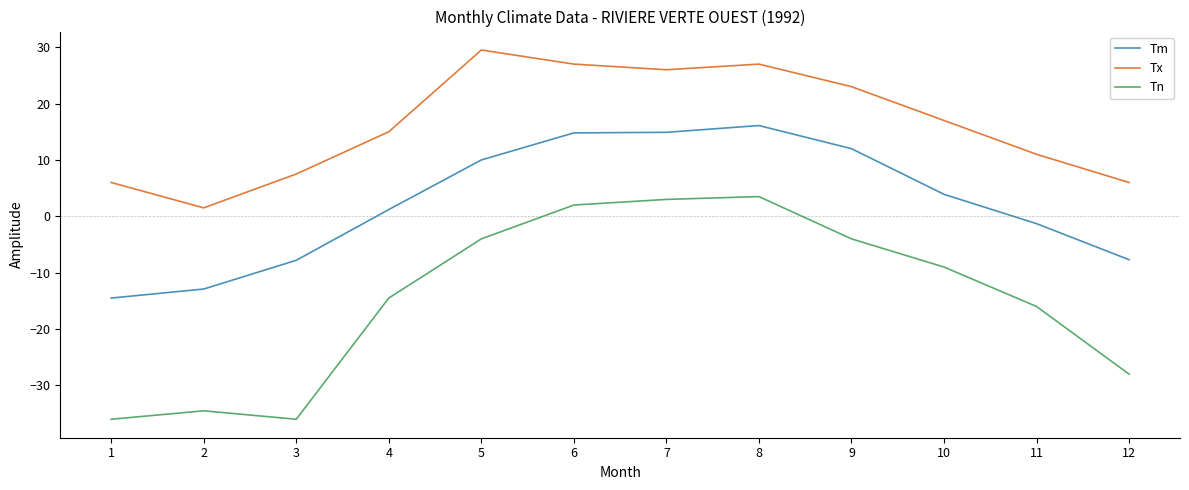

What is the total value across all series at 5?

35.5